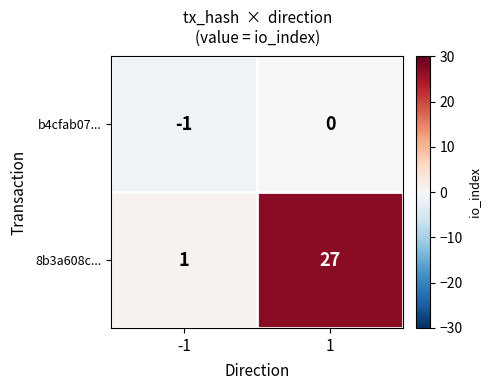

What is the spread (max minus min) of values at -1?

2